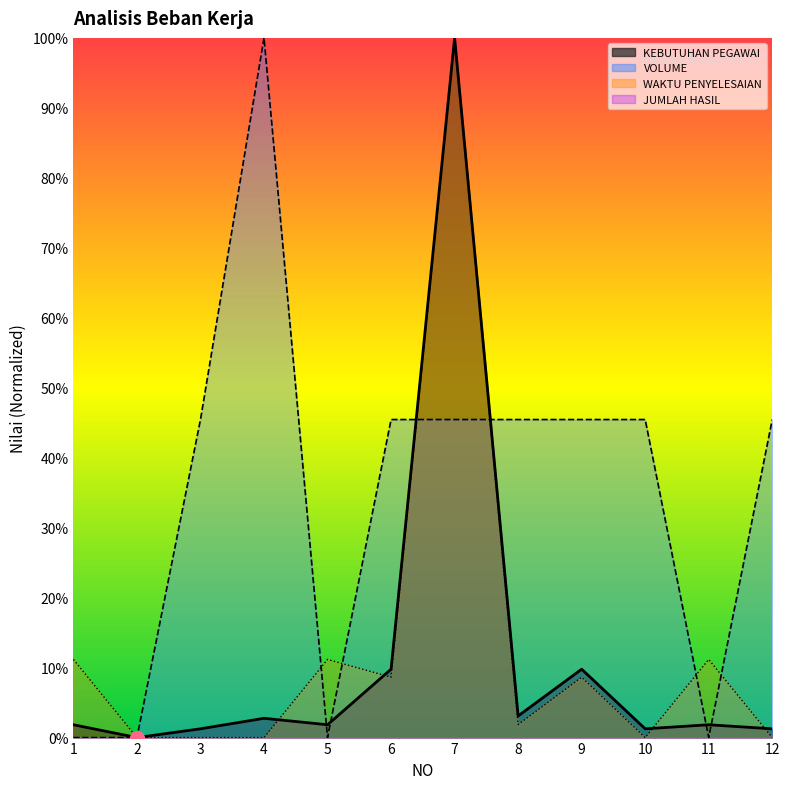

How many interior local valleys does the VOLUME series have?

2